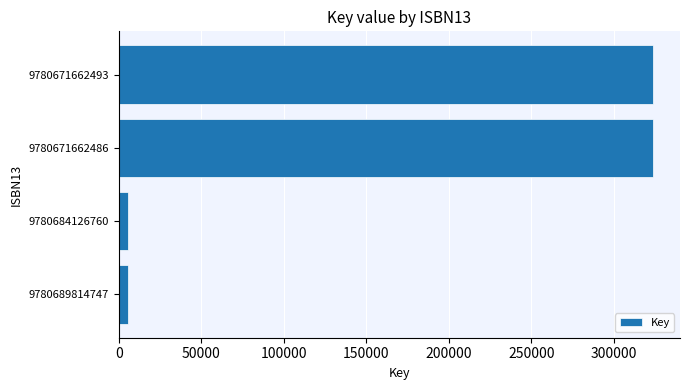

What is the maximum value shown in the chart?

323961